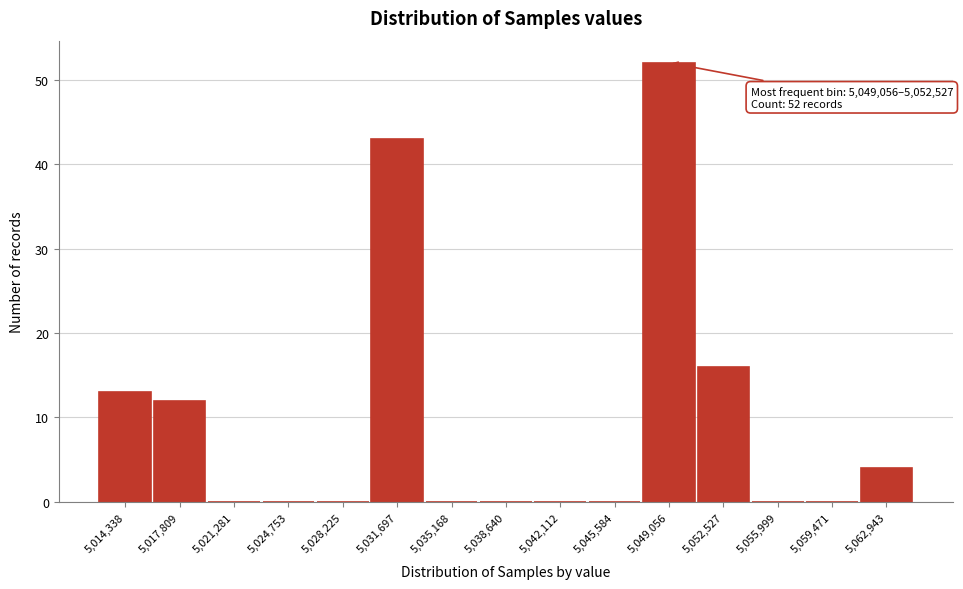

Reading right to left, list all the values displayed in this chart.

5,062,943=4	5,059,471=0	5,055,999=0	5,052,527=16	5,049,056=52	5,045,584=0	5,042,112=0	5,038,640=0	5,035,168=0	5,031,697=43	5,028,225=0	5,024,753=0	5,021,281=0	5,017,809=12	5,014,338=13